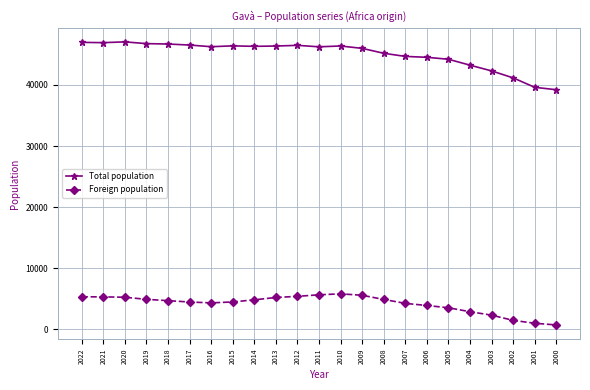

True or false: Foreign population has more than 0 interior local peaks.

True